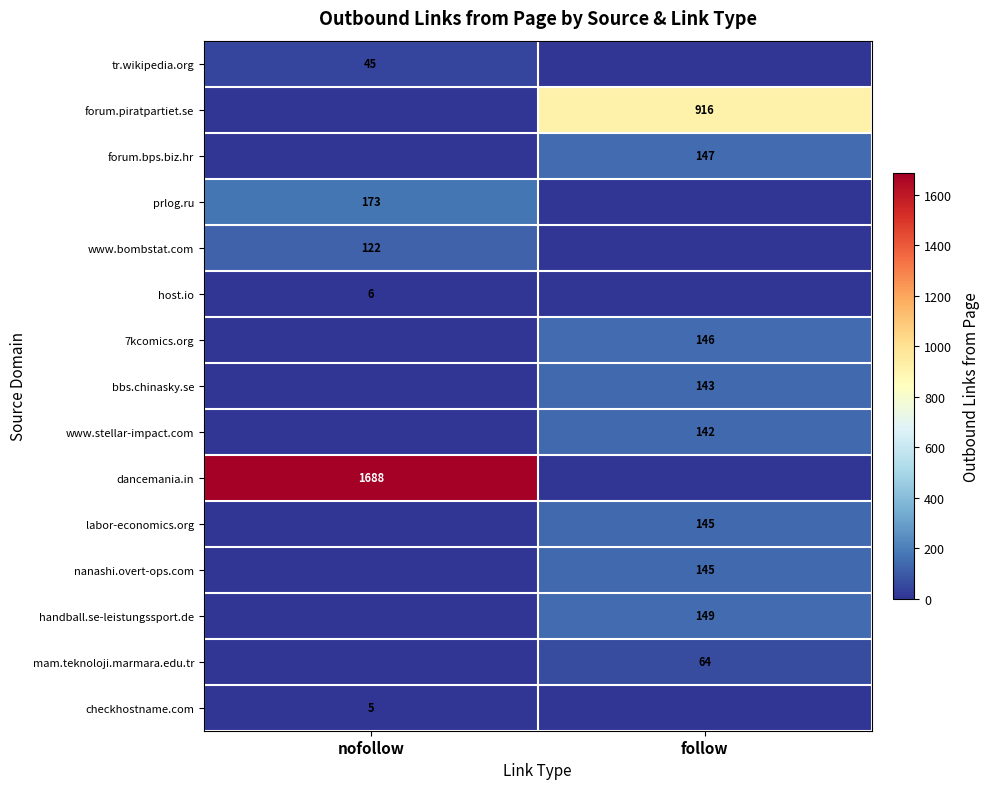

True or false: forum.piratpartiet.se has a value of 1517 at follow.

False